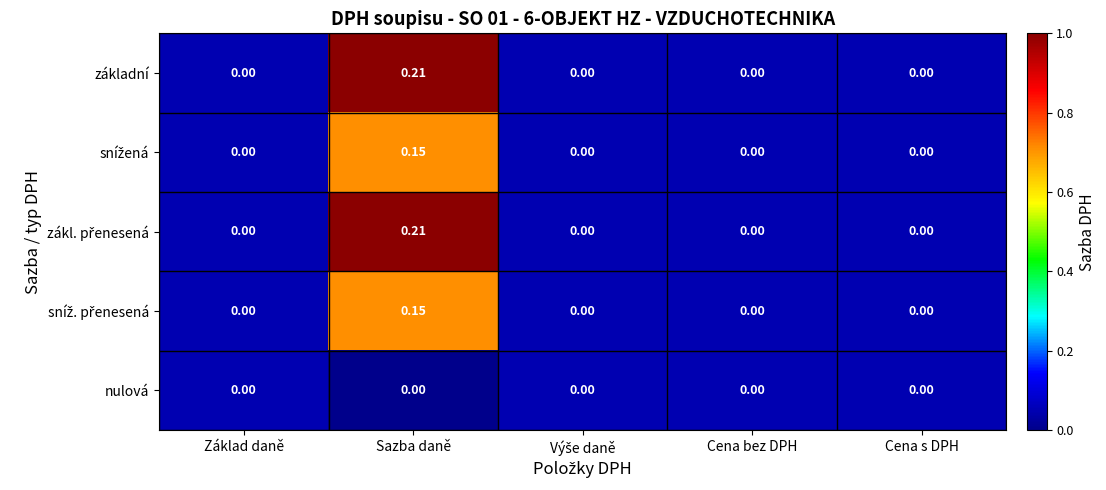

Count the number of data series in this chart.

5